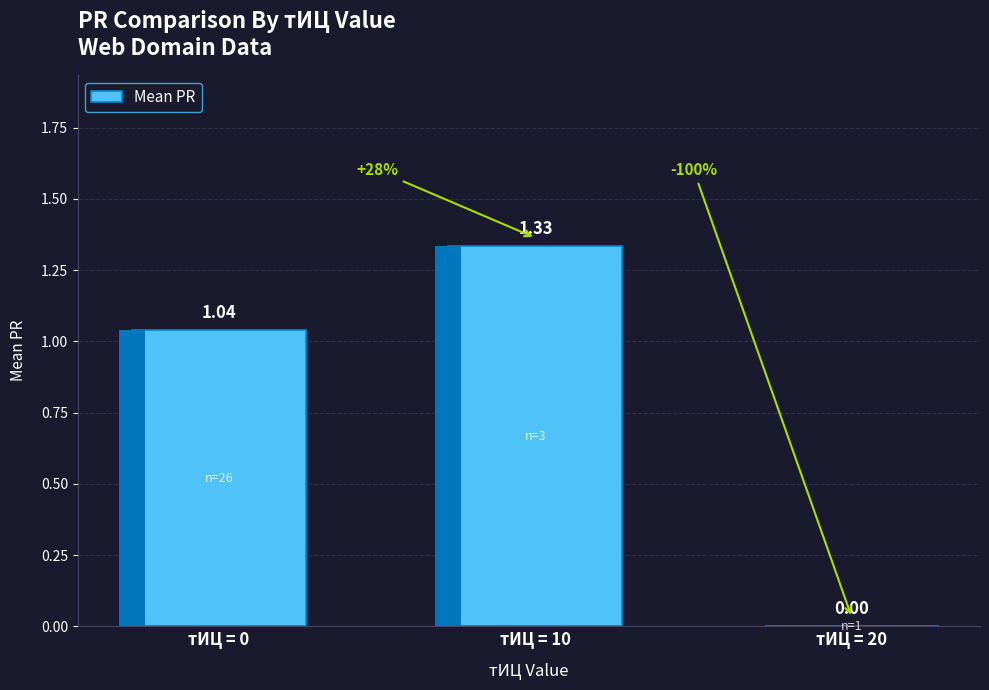

Are the bars horizontal?

No